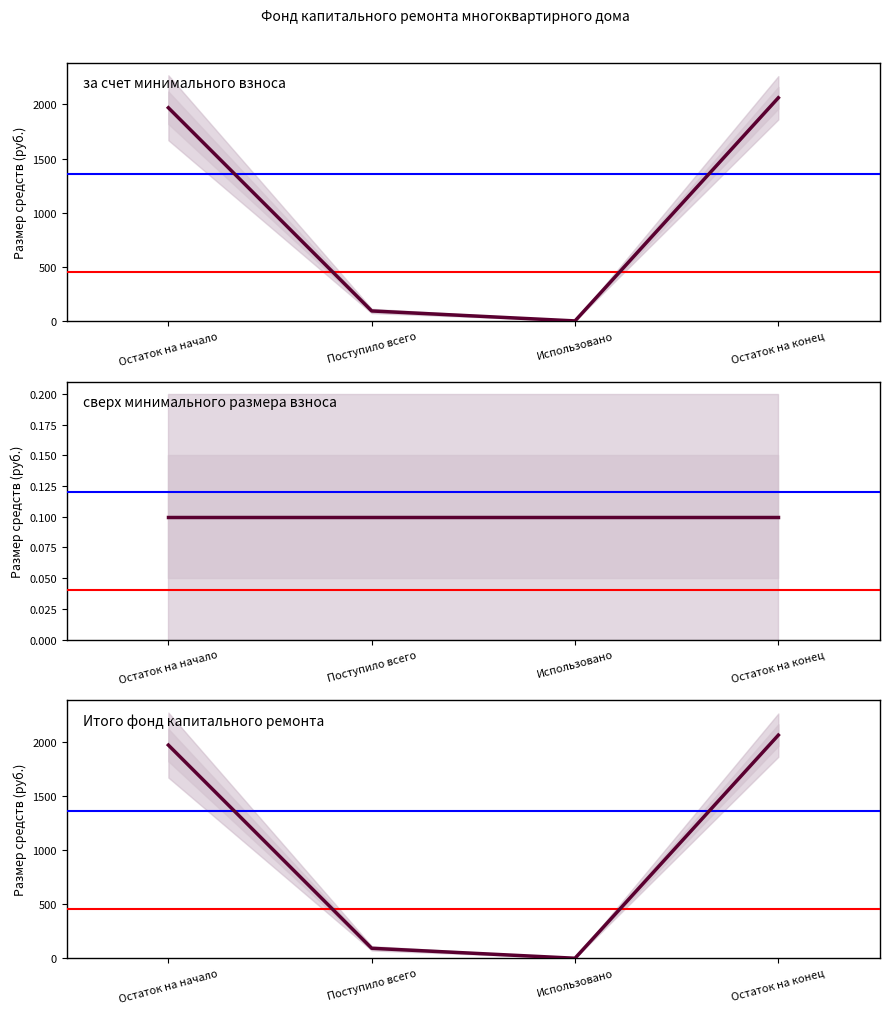

How many lines are shown in the chart?

3